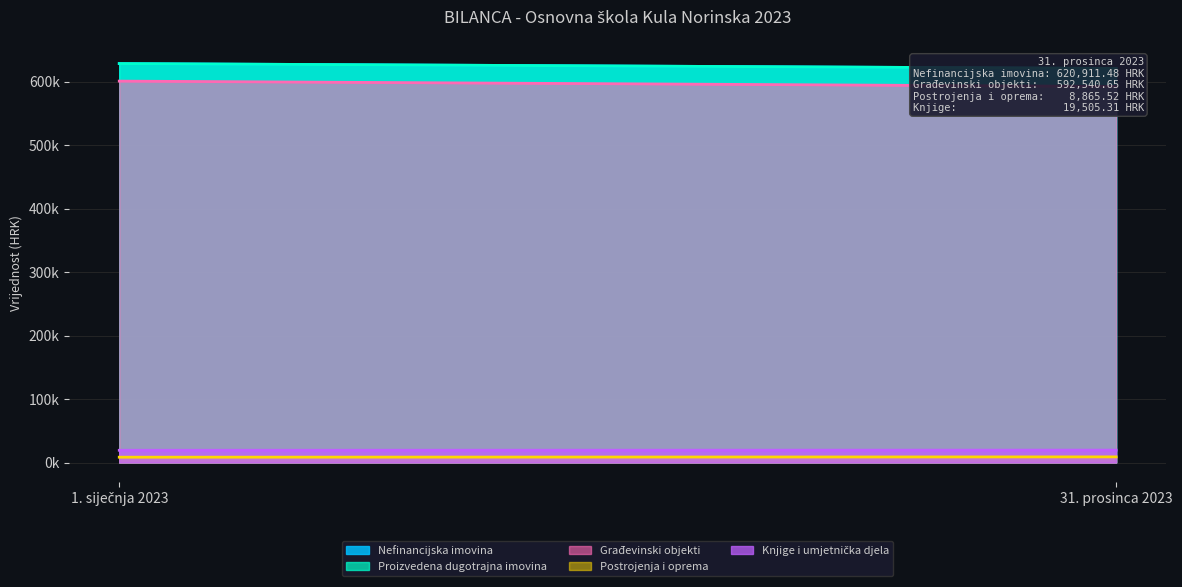

Which series has the largest range (max minus min)?

Građevinski objekti